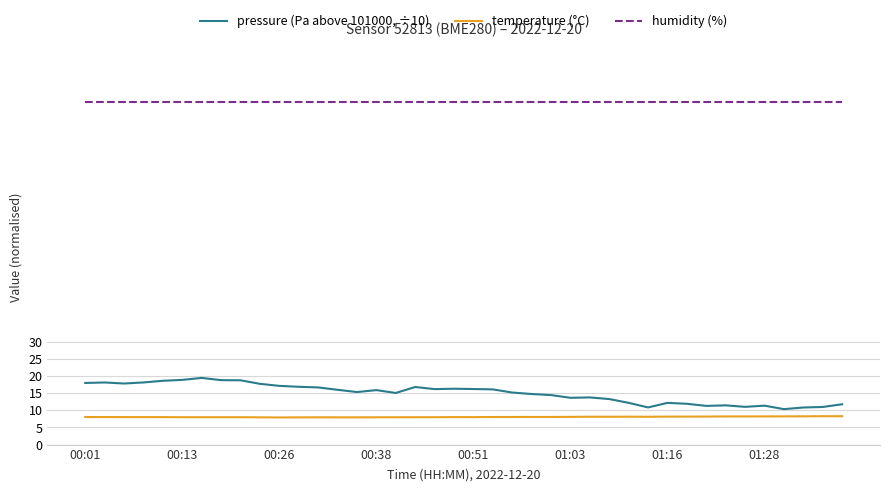

Which series has the widest spread of values?

pressure (Pa above 101000, ÷10)